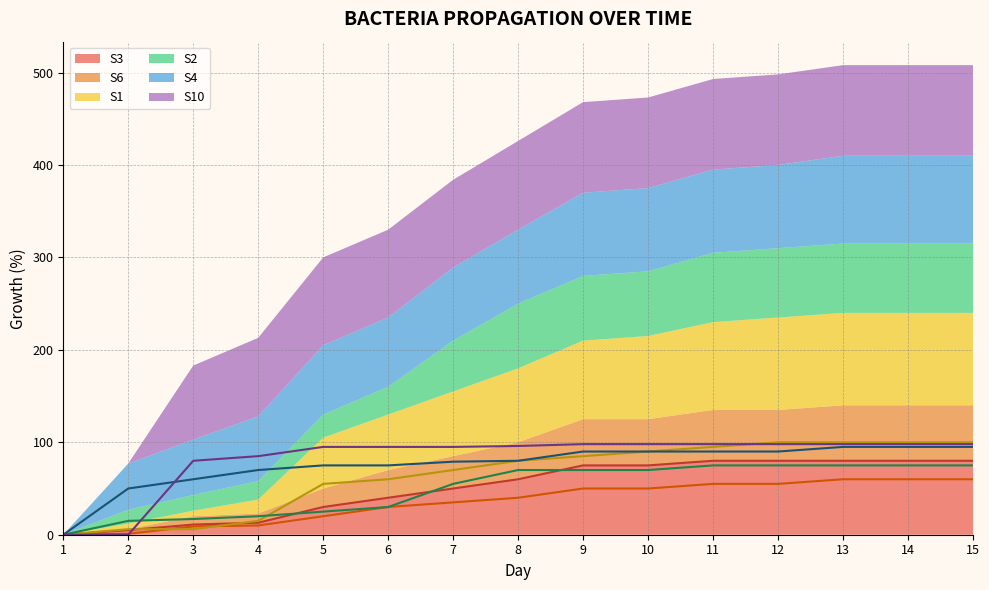

Reading left to right, extract all data points from this chart.

S3: 0	5	11	13	30	40	50	60	75	75	80	80	80	80	80
S6: 0	1	9	10	20	30	35	40	50	50	55	55	60	60	60
S1: 0	6	6	15	55	60	70	80	85	90	95	100	100	100	100
S2: 0	15	17	20	25	30	55	70	70	70	75	75	75	75	75
S4: 0	50	60	70	75	75	79	80	90	90	90	90	95	95	95
S10: 0	0	80	85	95	95	95	96	98	98	98	98	98	98	98